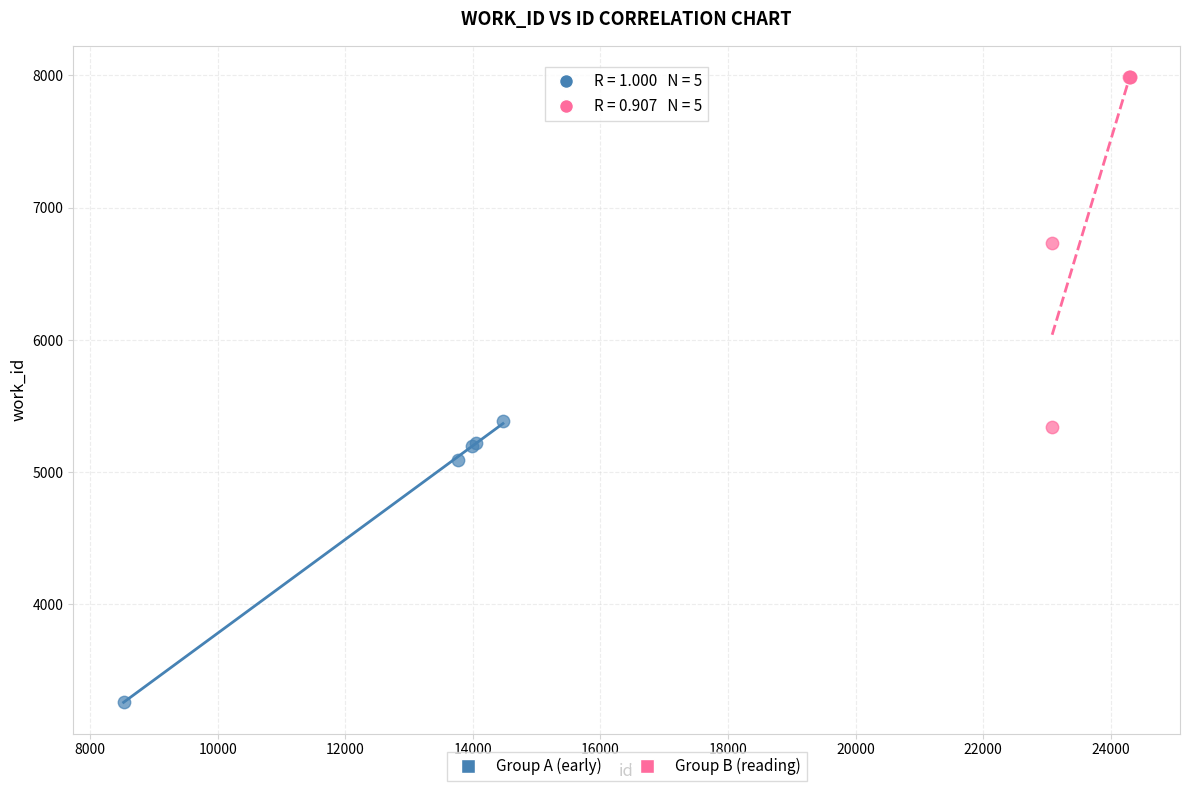

Which series reaches the maximum Y coordinate?

Group B (reading)